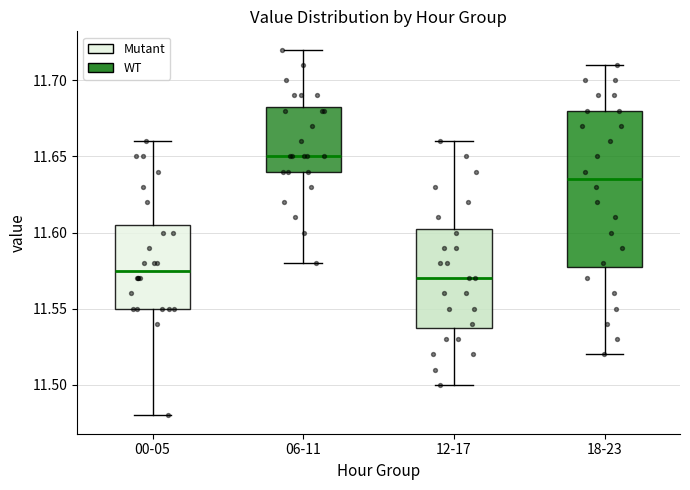

Reading left to right, transcribe this box plot: for each box, give where its median line is, the range the box spans, and where its two whiskers end, as read against the y-axis. The values are not printed on the chart, so give them approximately, as read against the axis.

00-05: median 11.575, box 11.550 to 11.605, whiskers 11.480 to 11.660
06-11: median 11.650, box 11.640 to 11.685, whiskers 11.580 to 11.720
12-17: median 11.570, box 11.540 to 11.605, whiskers 11.500 to 11.660
18-23: median 11.635, box 11.580 to 11.680, whiskers 11.520 to 11.710